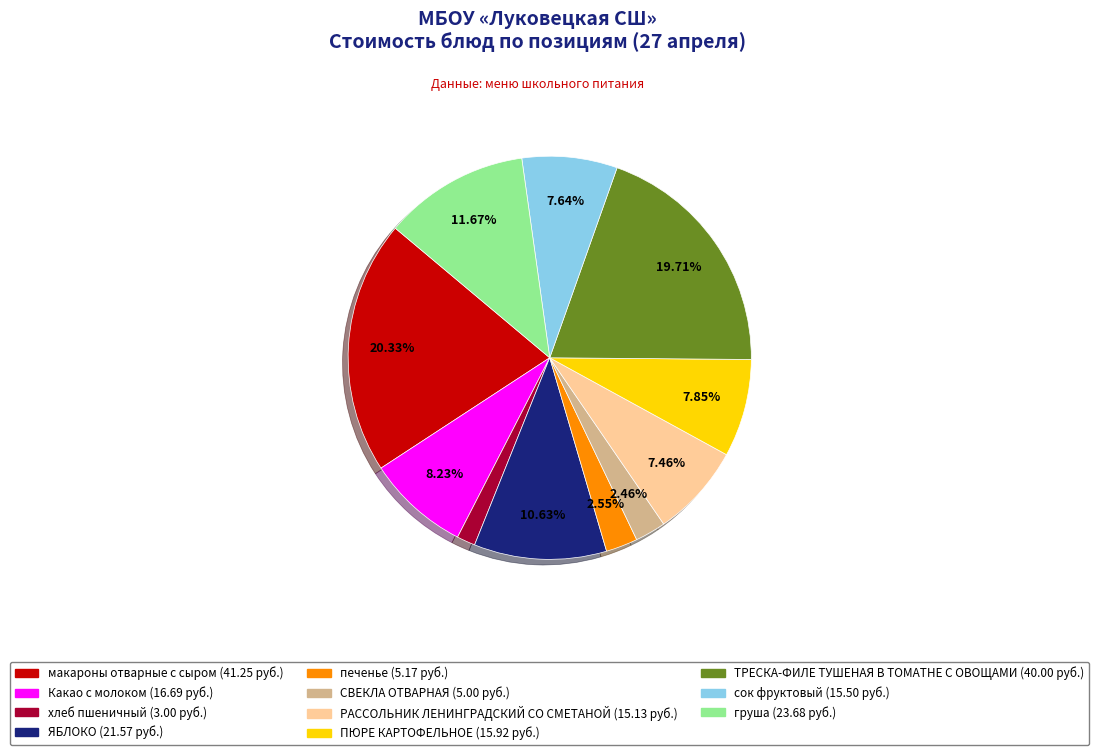

To the nearest percent, what is the average slice percentage?

9%